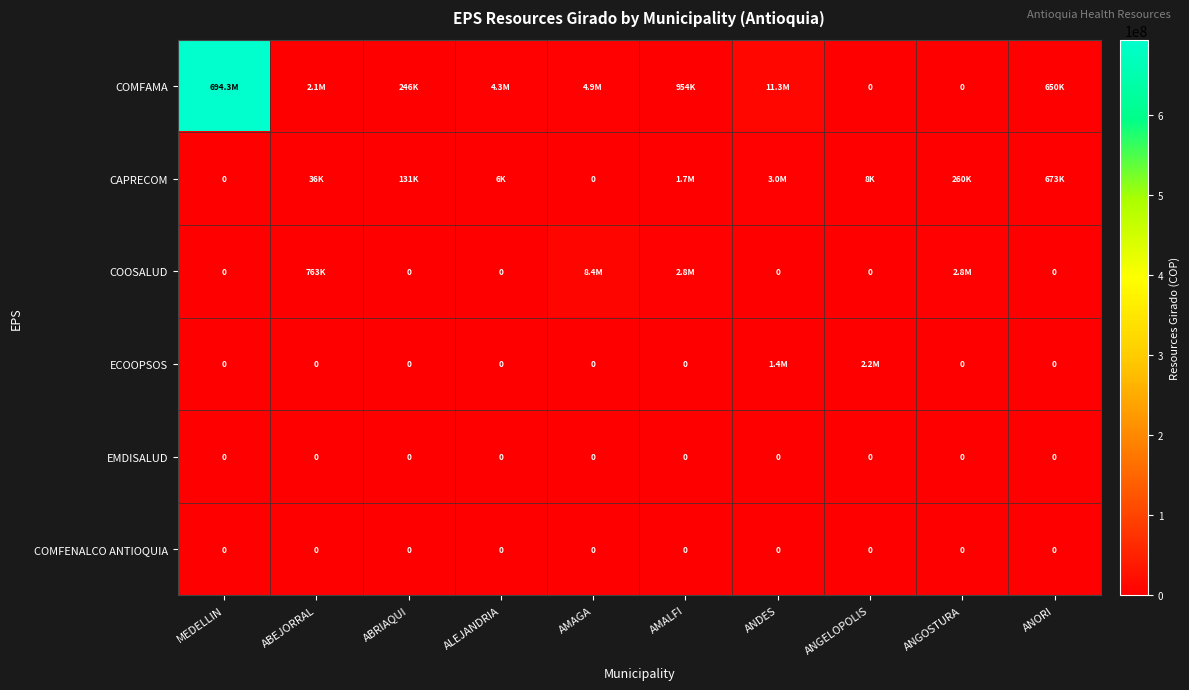

List the series in order of their peak value, highest first.

COMFAMA, COOSALUD, CAPRECOM, ECOOPSOS, EMDISALUD, COMFENALCO ANTIOQUIA